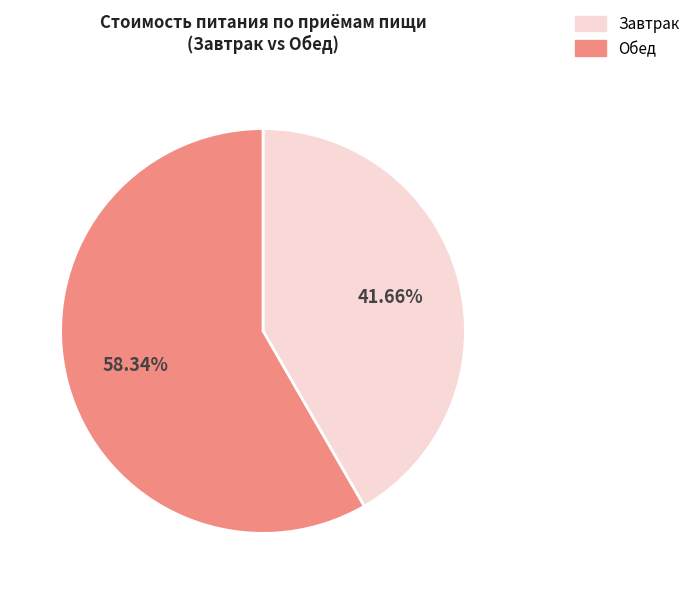

Is there any slice that represents more than half of the pie?

Yes